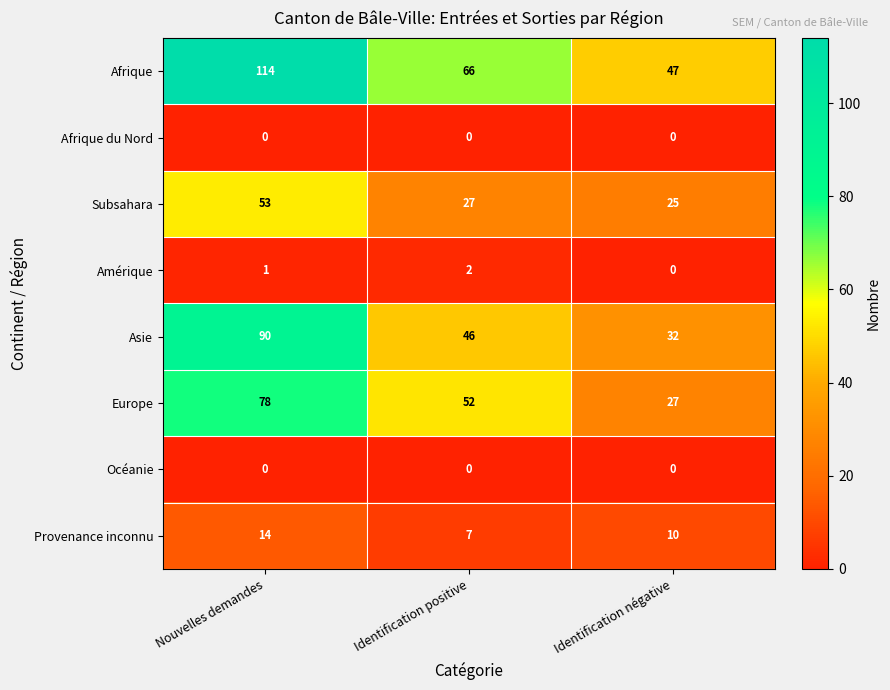

At which category is the sum across all series the highest?

Nouvelles demandes